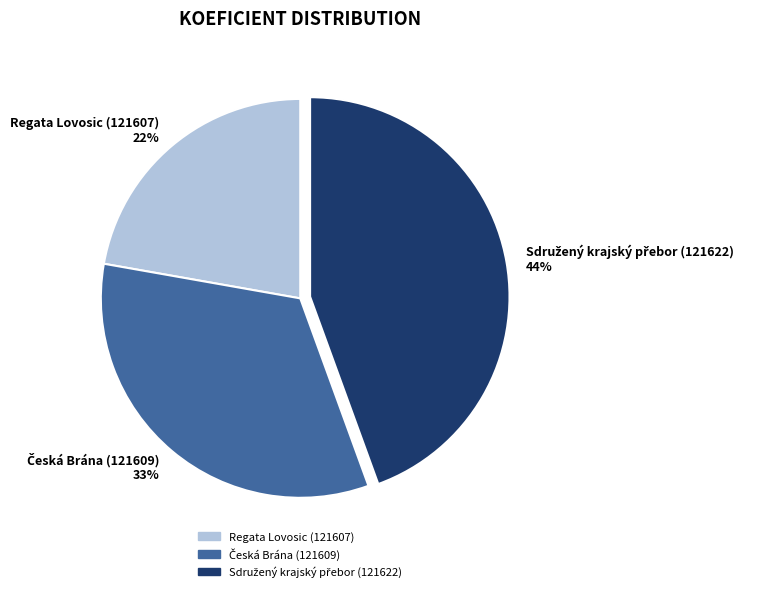

To the nearest percent, what percentage of the pie is Regata Lovosic (121607)?

22%